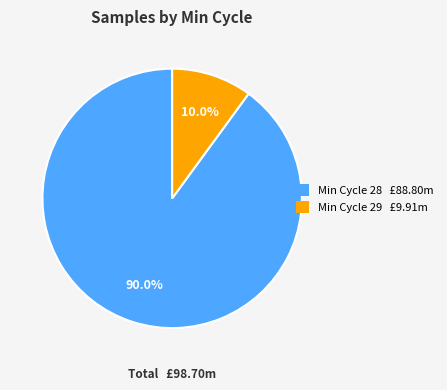

Do Min Cycle 29 £9.91m and Min Cycle 28 £88.80m together represent more than half of the pie?

Yes